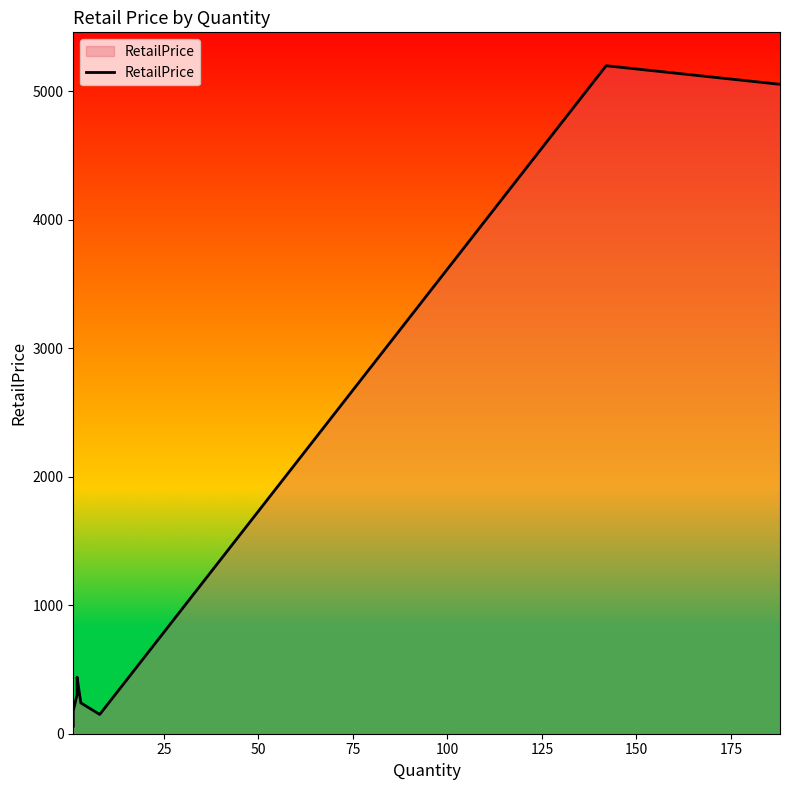

Reading left to right, what are all the values shown in this chart?

59.0	176.0	179.0	304.0	440.0	239.9	150.0	5198.0	5053.4